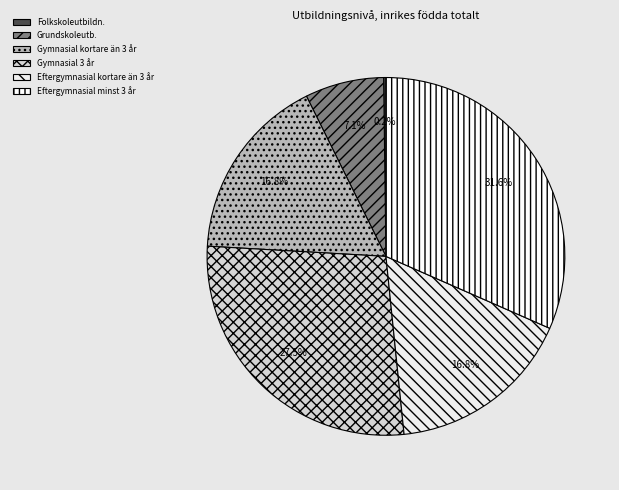

Rank the categories by value from highest to lowest.

Eftergymnasial minst 3 år, Gymnasial 3 år, Eftergymnasial kortare än 3 år, Gymnasial kortare än 3 år, Grundskoleutb., Folkskoleutbildn.